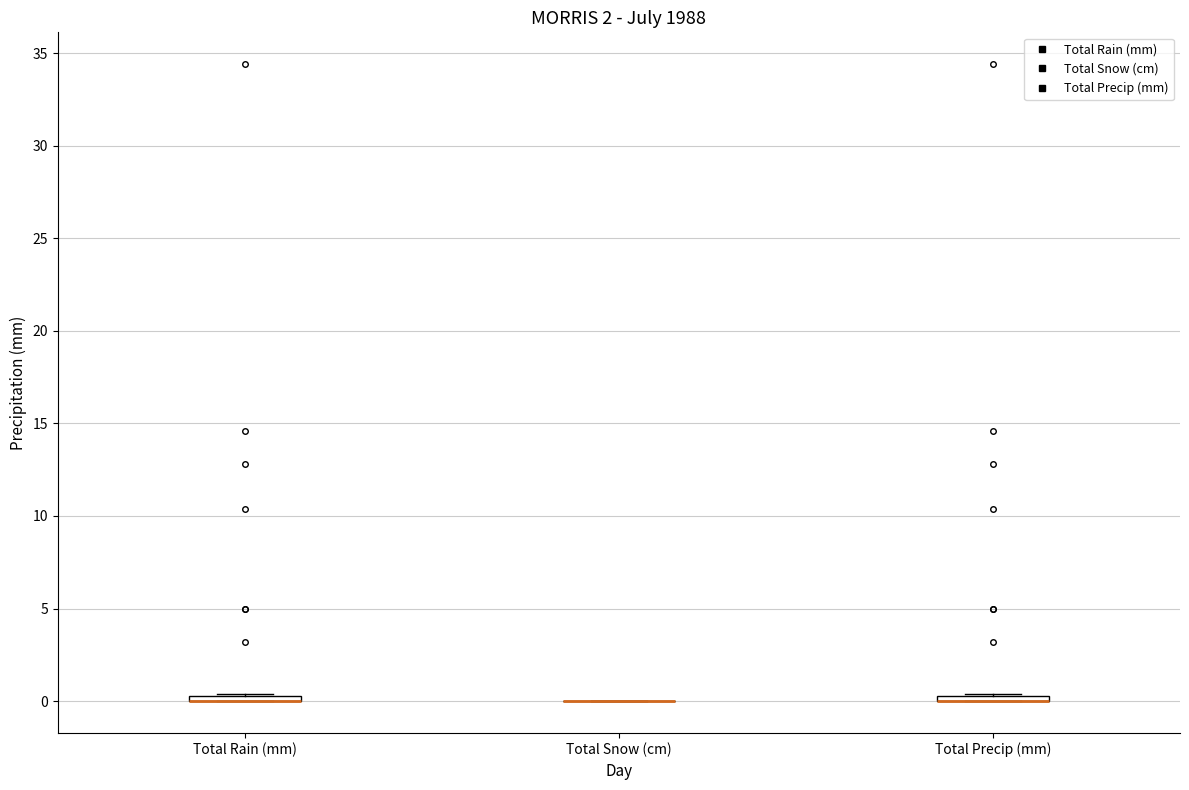

Where is the upper edge of the box for Total Rain (mm) on the y-axis? The values are not printed on the chart, so give them approximately, as read against the axis.

0.5